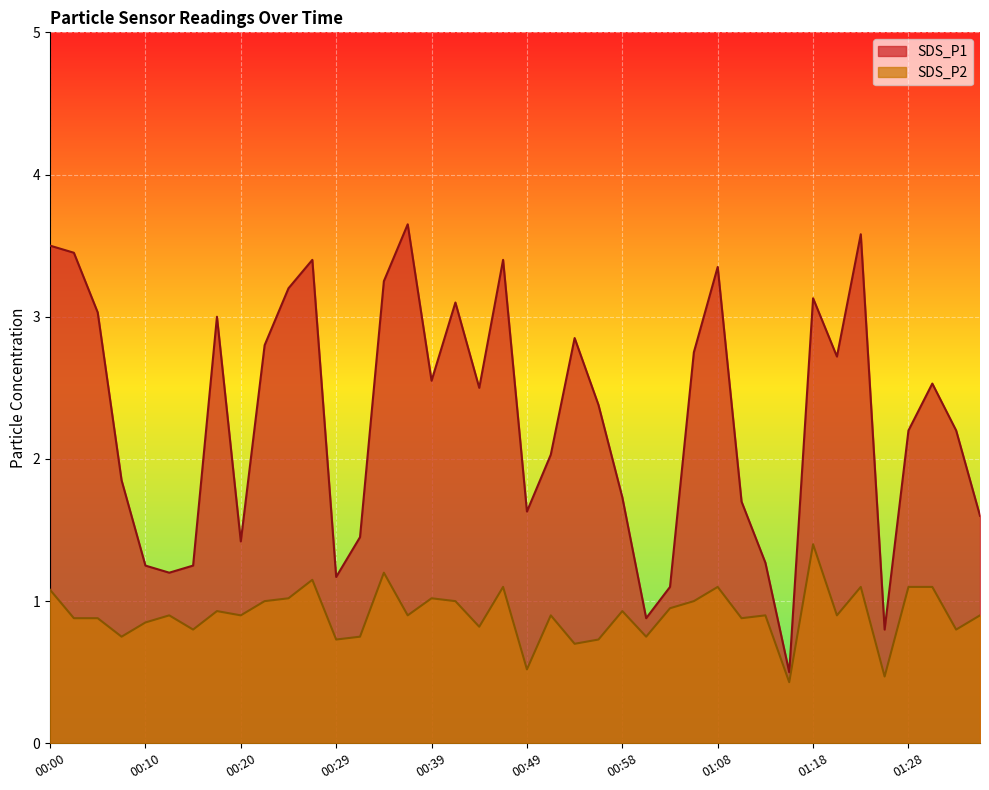

Which label corresponds to the smallest value in the chart?

01:15